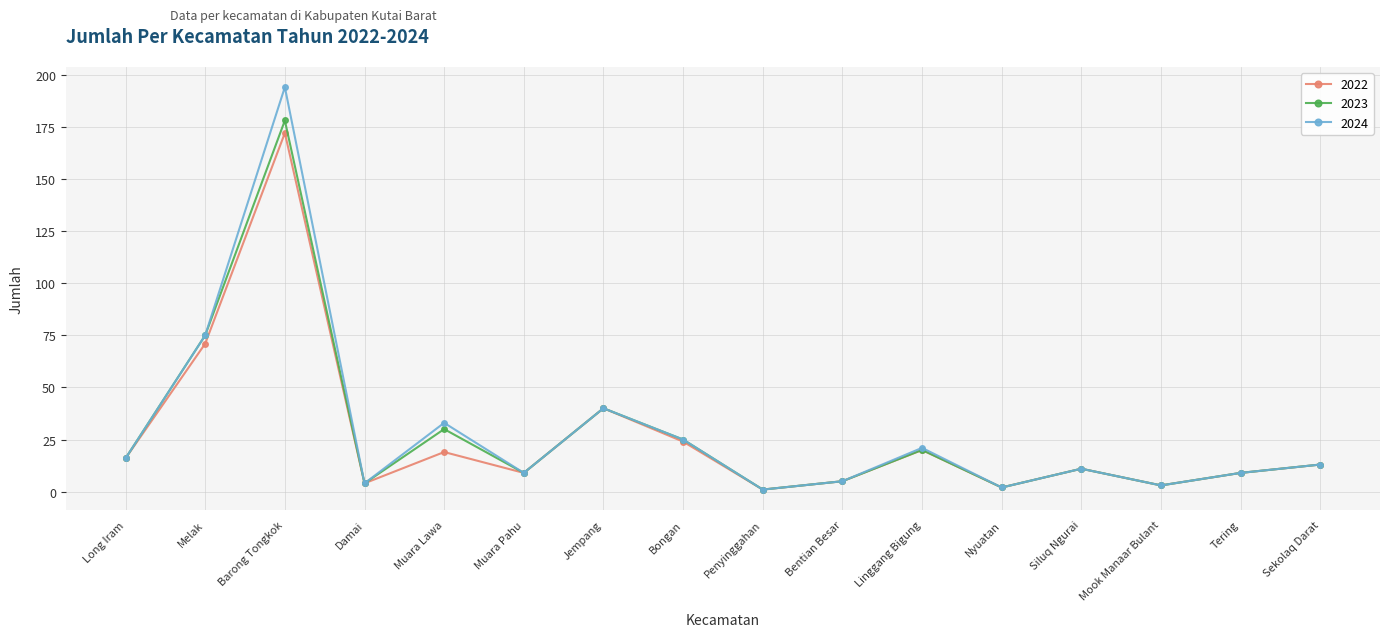

Reading right to left, extract all data points from this chart.

2022: Sekolaq Darat=13	Tering=9	Mook Manaar Bulant=3	Siluq Ngurai=11	Nyuatan=2	Linggang Bigung=20	Bentian Besar=5	Penyinggahan=1	Bongan=24	Jempang=40	Muara Pahu=9	Muara Lawa=19	Damai=4	Barong Tongkok=172	Melak=71	Long Iram=16
2023: Sekolaq Darat=13	Tering=9	Mook Manaar Bulant=3	Siluq Ngurai=11	Nyuatan=2	Linggang Bigung=20	Bentian Besar=5	Penyinggahan=1	Bongan=25	Jempang=40	Muara Pahu=9	Muara Lawa=30	Damai=4	Barong Tongkok=178	Melak=75	Long Iram=16
2024: Sekolaq Darat=13	Tering=9	Mook Manaar Bulant=3	Siluq Ngurai=11	Nyuatan=2	Linggang Bigung=21	Bentian Besar=5	Penyinggahan=1	Bongan=25	Jempang=40	Muara Pahu=9	Muara Lawa=33	Damai=4	Barong Tongkok=194	Melak=75	Long Iram=16